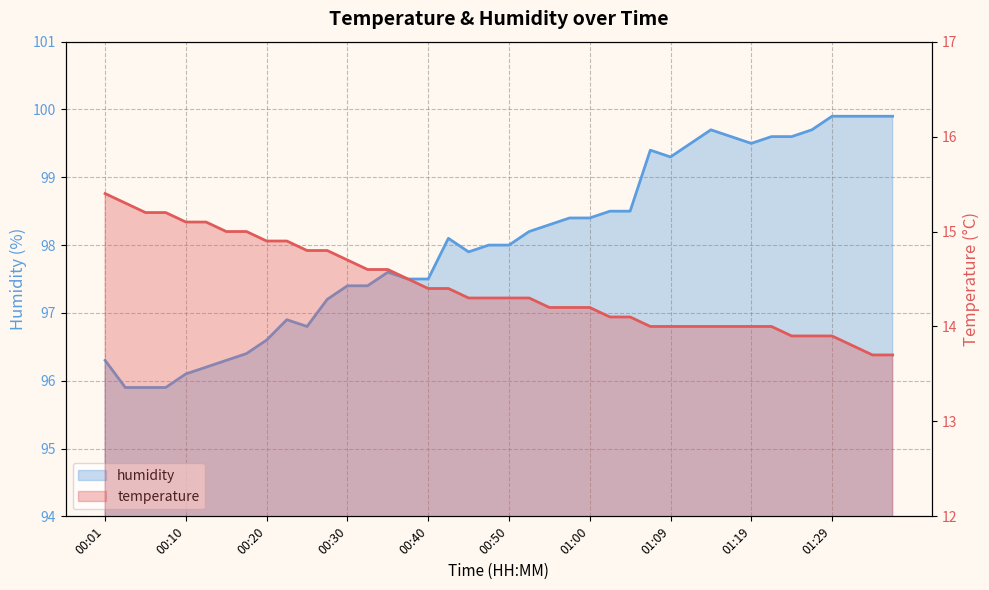

What is the total value across all series at 00:40?

111.9